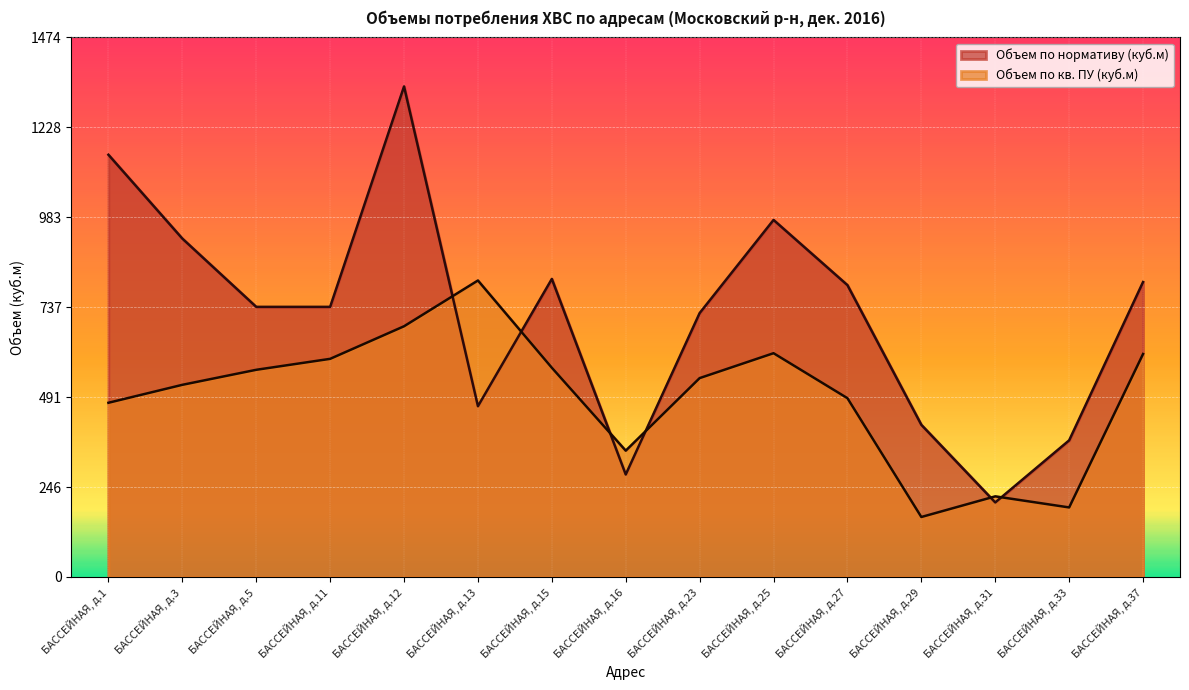

Reading left to right, list all the values displayed in this chart.

Объем по нормативу (куб.м): 1153.3	924.3	737.8	737.8	1339.8	466.4	814.1	279.8	720.8	975.2	797.1	415.5	203.5	373.1	805.6
Объем по кв. ПУ (куб.м): 475.8	524.8	565.8	595.8	684.8	809.8	571.5	344.9	543.1	611.2	488.3	163.8	220.1	189.9	609.0